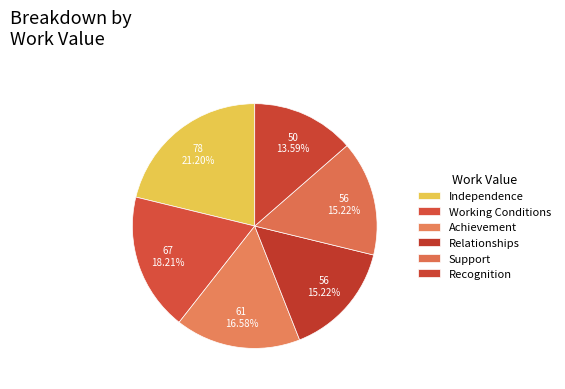

Does Independence represent more than half of the total?

No